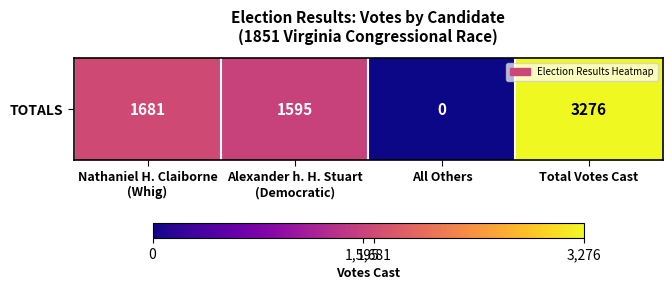

What is the difference between the maximum and minimum values?

3276